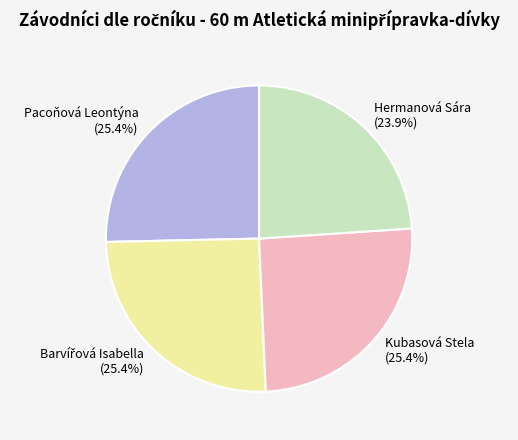

Which has a higher value, Hermanová Sára or Pacoňová Leontýna?

Pacoňová Leontýna